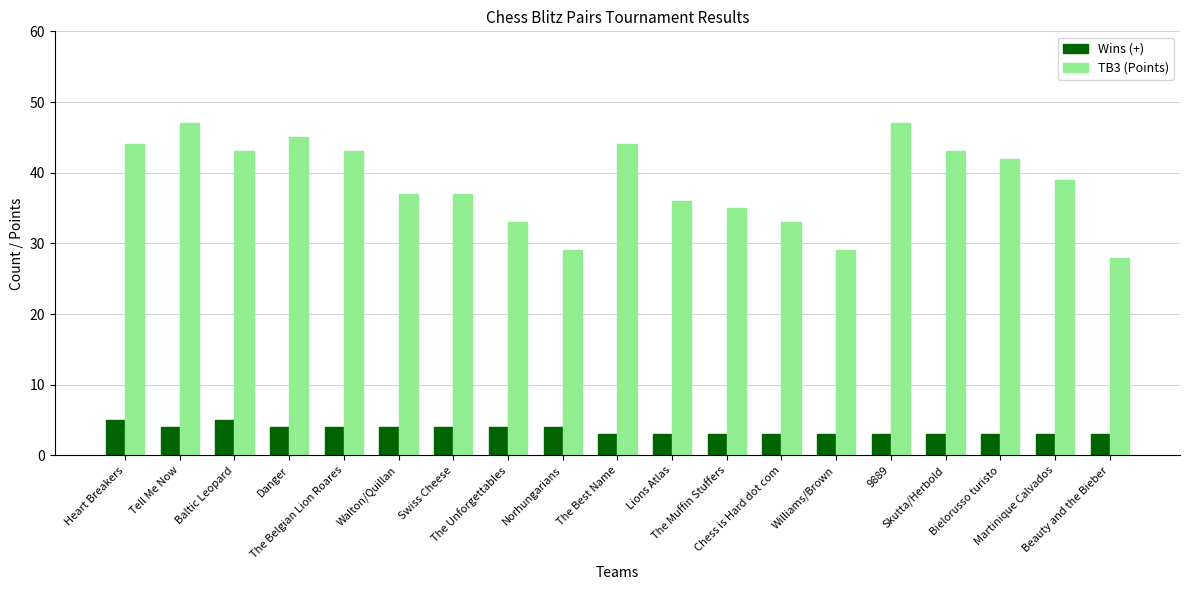

Does the chart contain stacked bars?

No